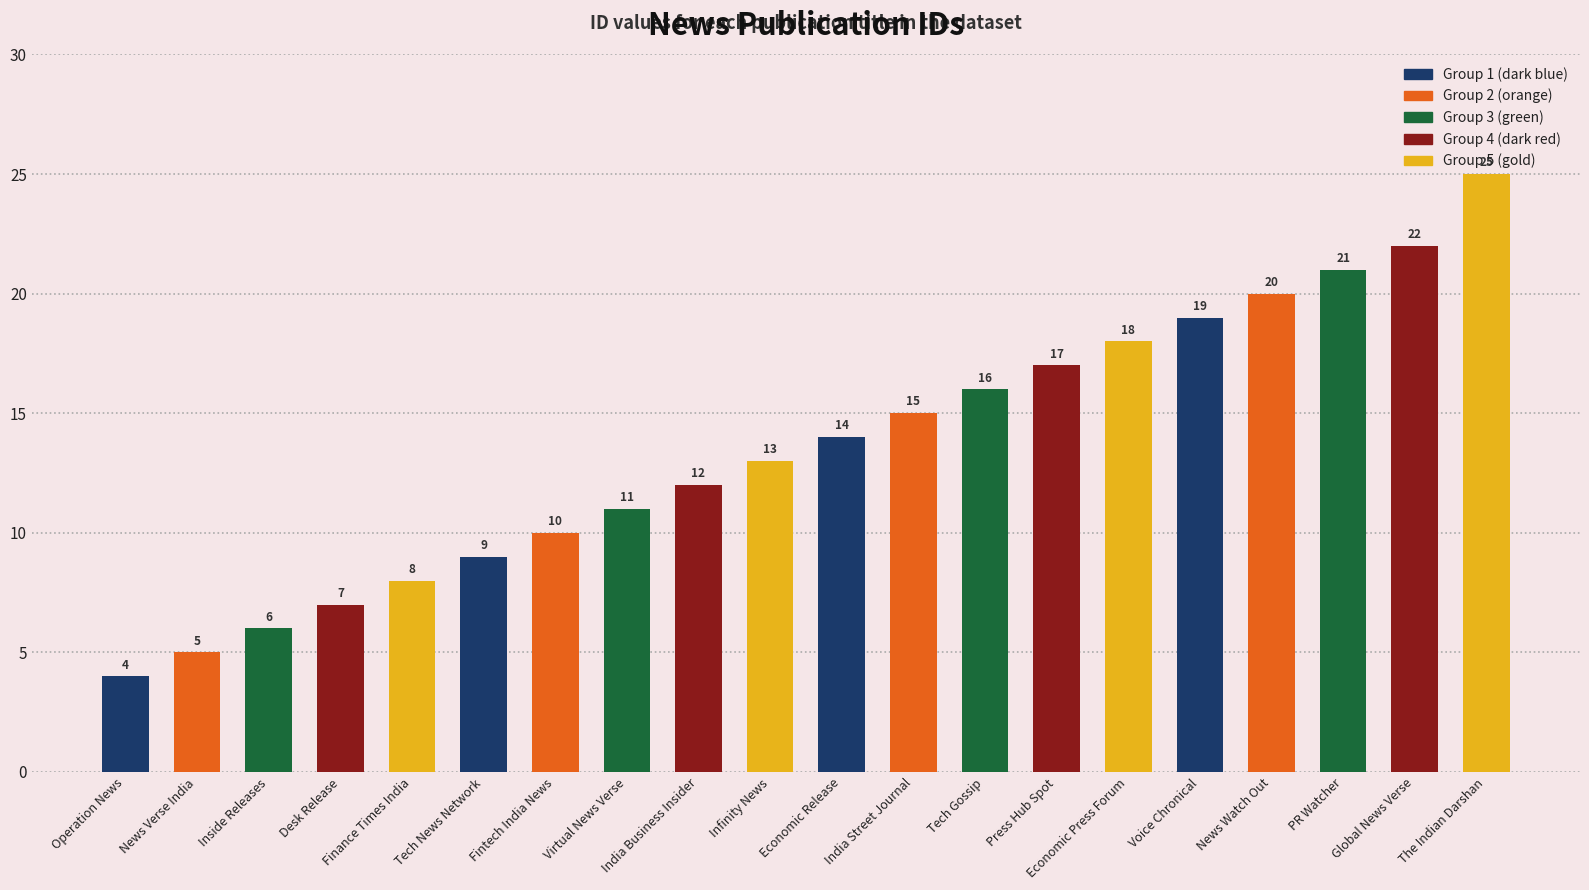

Approximately how many times larger is the value at Global News Verse compared to India Street Journal?

1.5